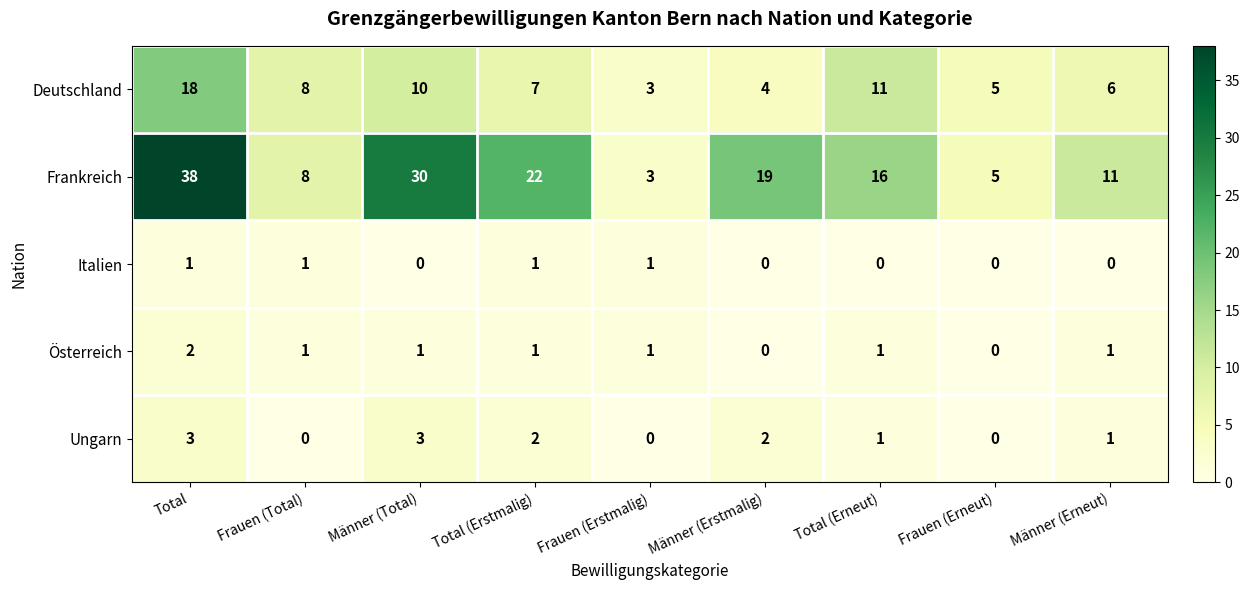

At which label does Frankreich reach its peak?

Total